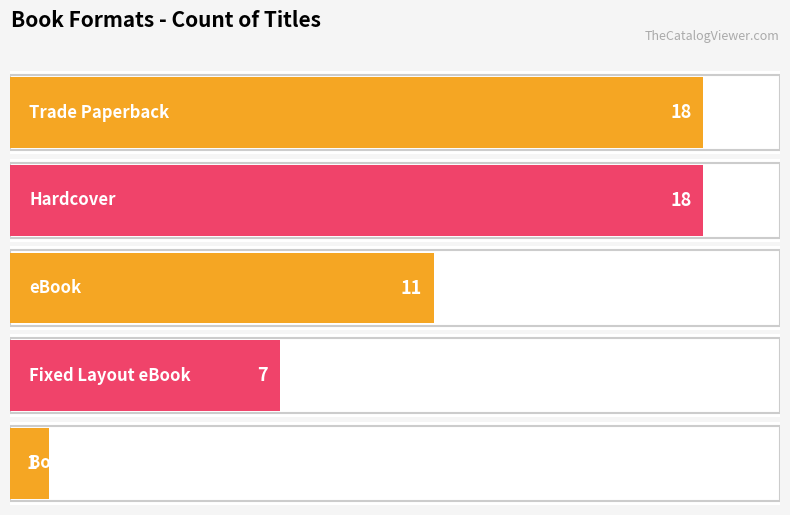

Reading right to left, transcribe all the data shown in this chart.

1	7	11	18	18